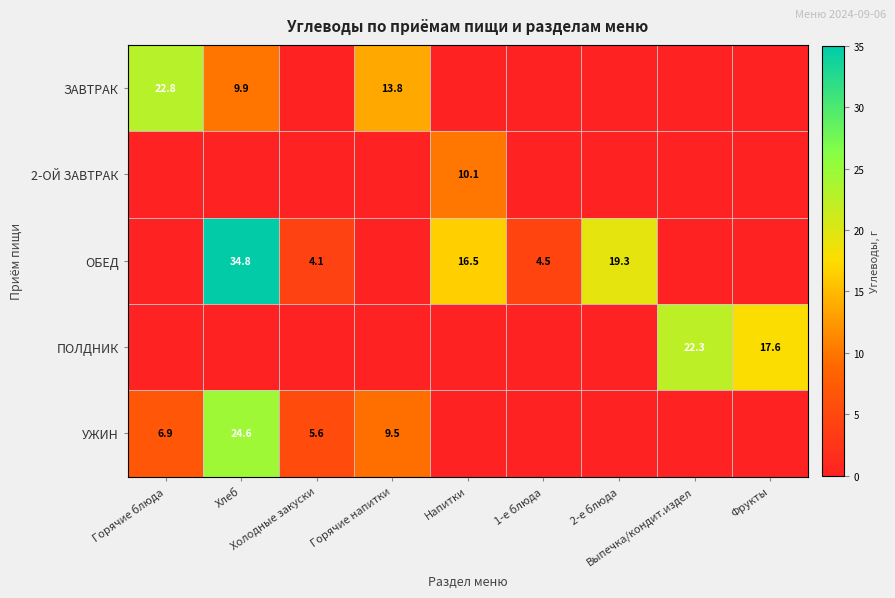

What is the average value of the 2-ОЙ ЗАВТРАК series?

1.1